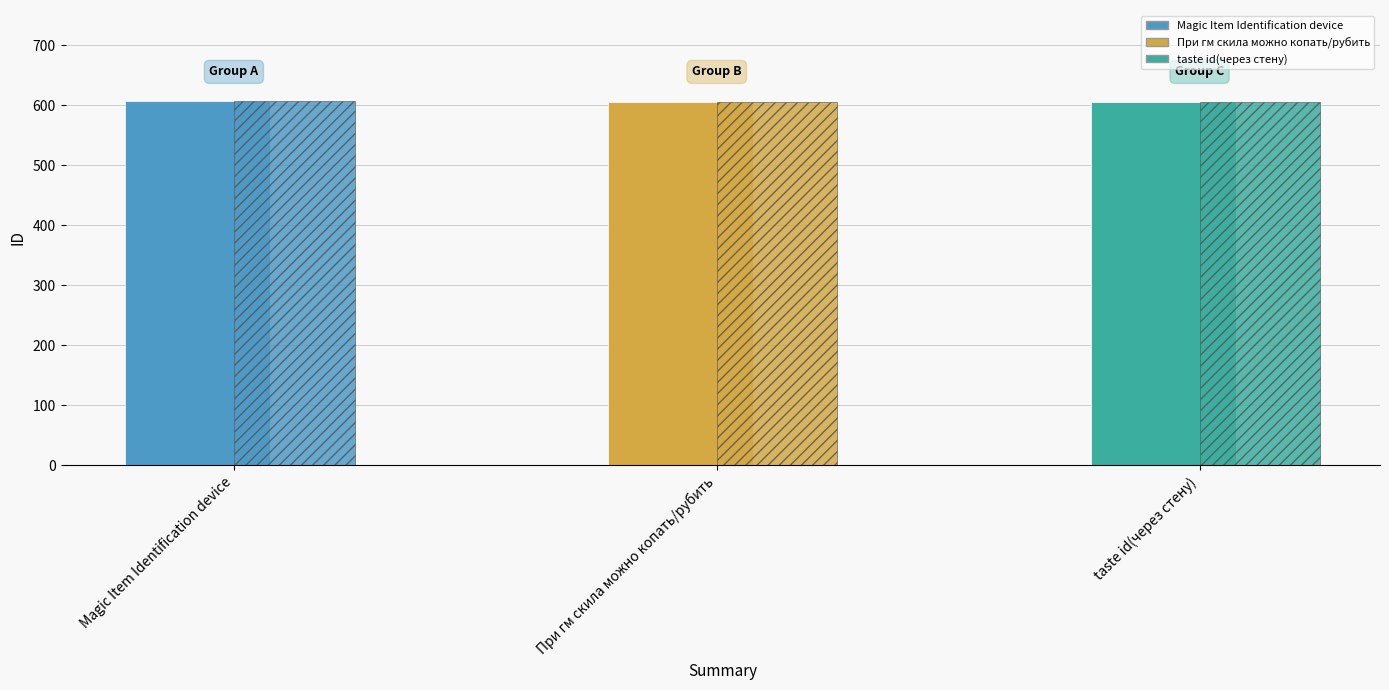

What is the label of the 2nd bar from the right?

При гм скила можно копать/рубить